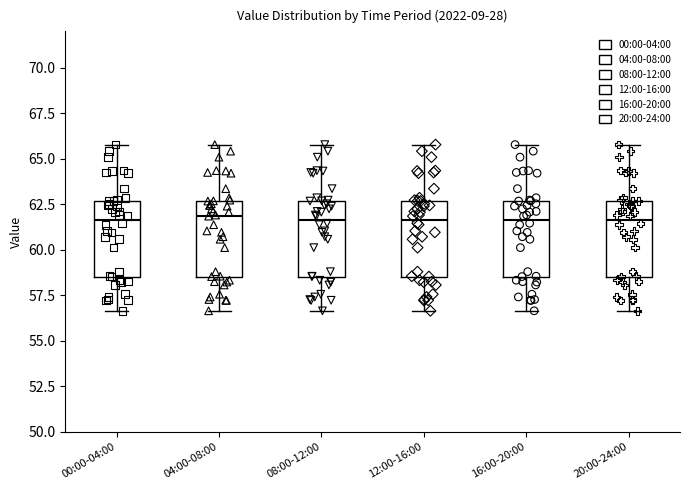

Where is the upper edge of the box for 00:00-04:00 on the y-axis? The values are not printed on the chart, so give them approximately, as read against the axis.

62.5